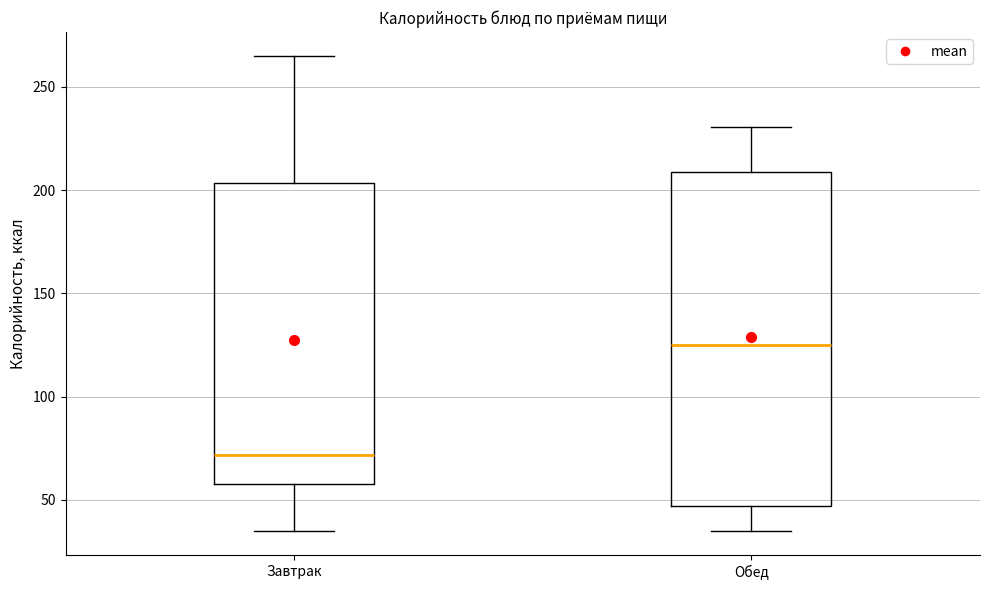

Which box's median line is the lowest?

Завтрак